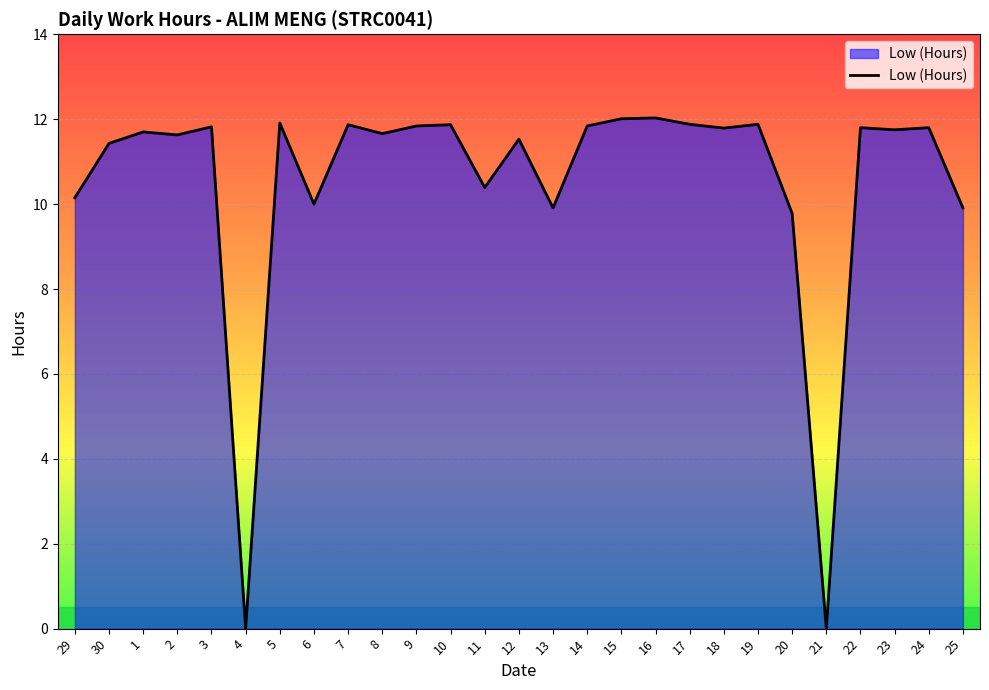

Where does the data first go above 11?

30